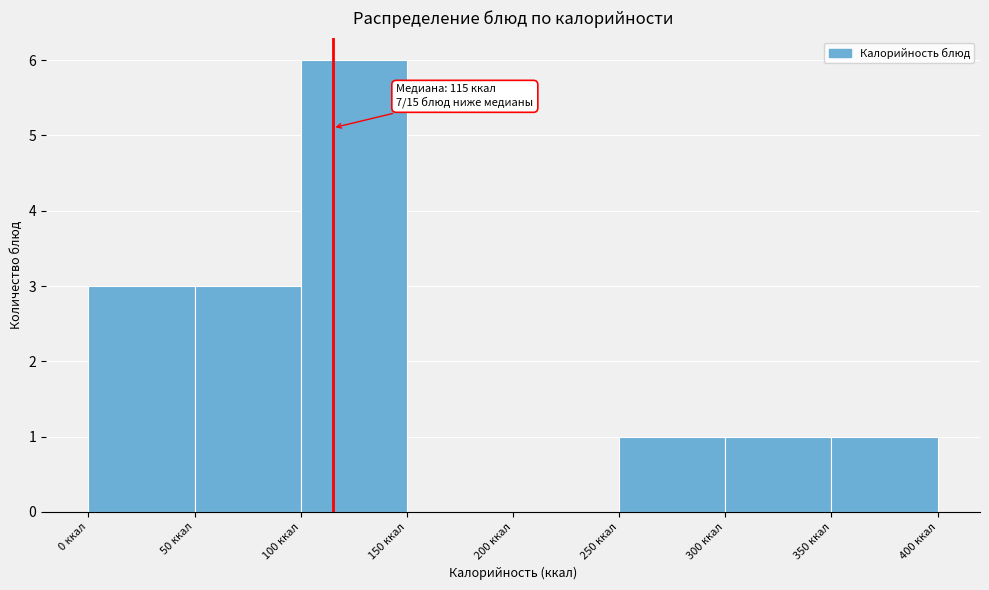

Which range on the x-axis has the tallest bar?

100 to 150